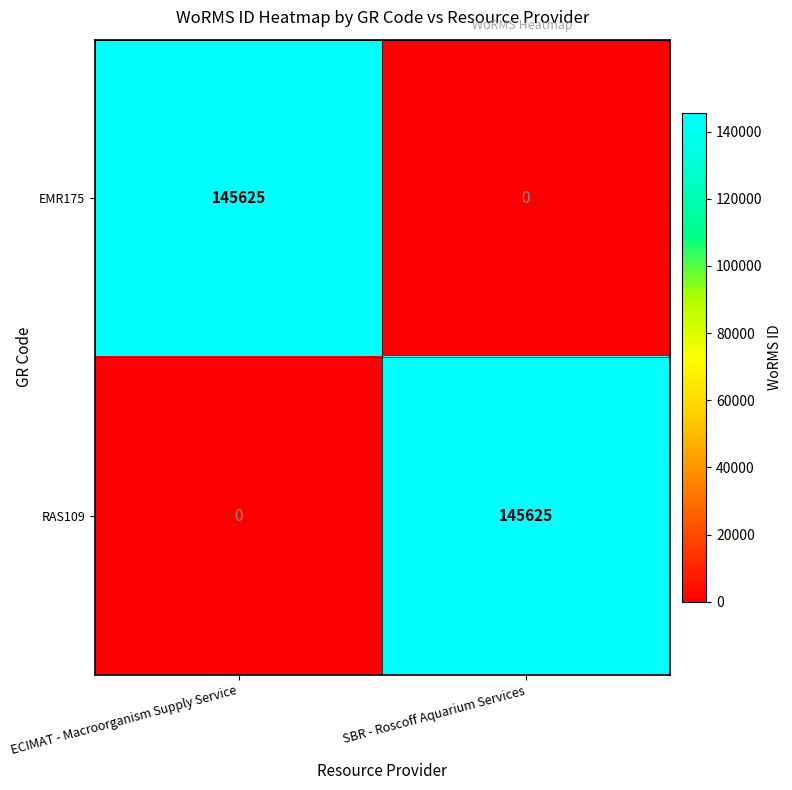

What is the difference between the maximum and minimum values in the RAS109 series?

145625